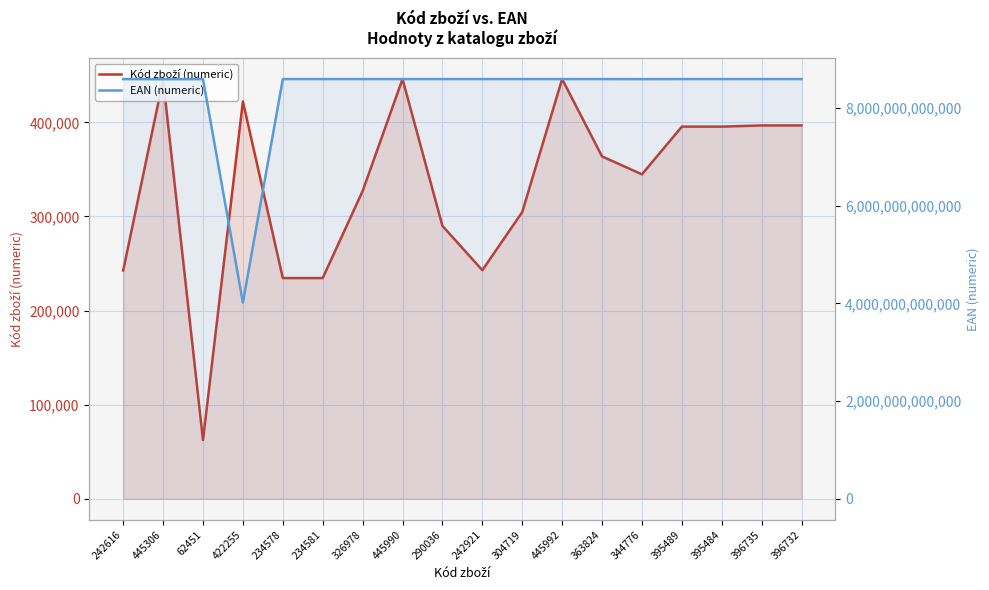

Where is EAN (numeric) nearest to the value 6306898018881?

445306